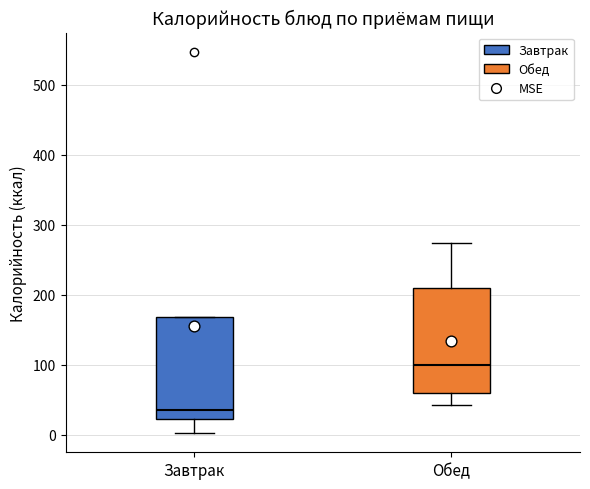

Reading left to right, read every box against the y-axis: the position of its median line, the range the box covers, and the ends of its whiskers. The values are not printed on the chart, so give them approximately, as read against the axis.

Завтрак: median 40, box 20 to 170, whiskers 0 to 170
Обед: median 100, box 60 to 210, whiskers 40 to 270